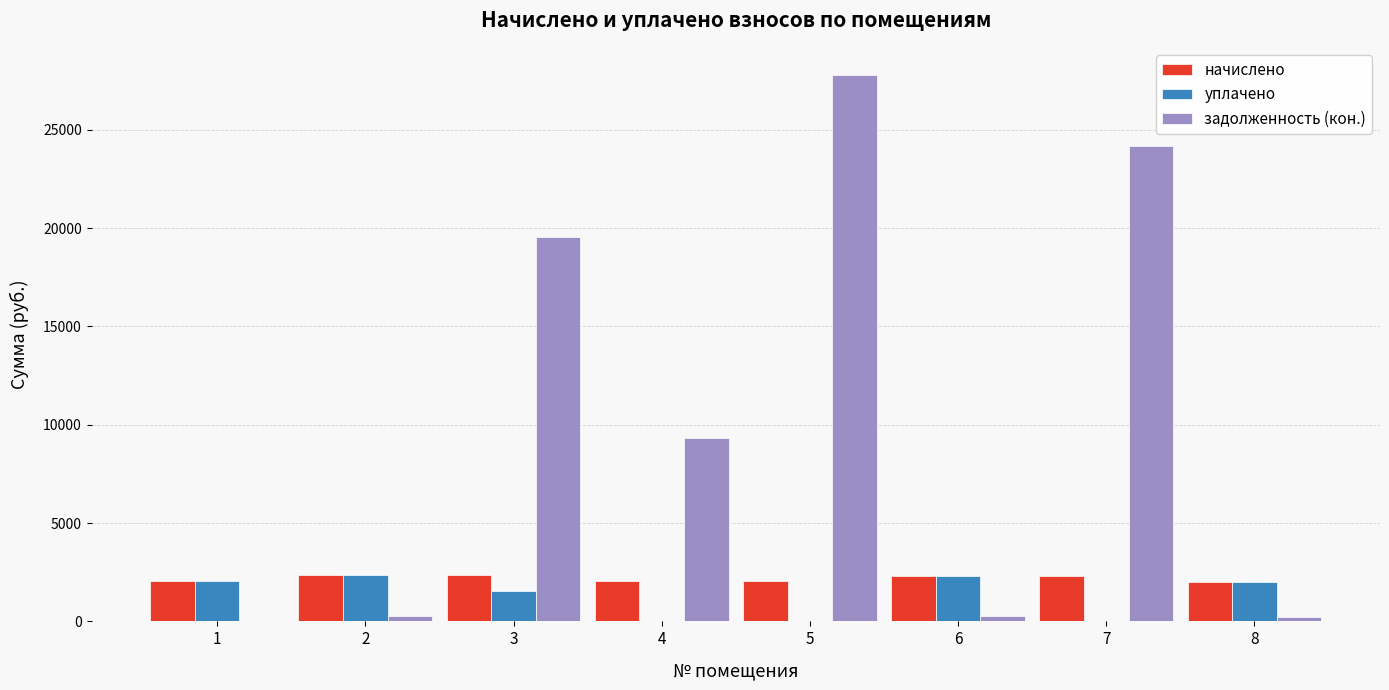

Which series changed the most between 4 and 5?

задолженность (кон.)